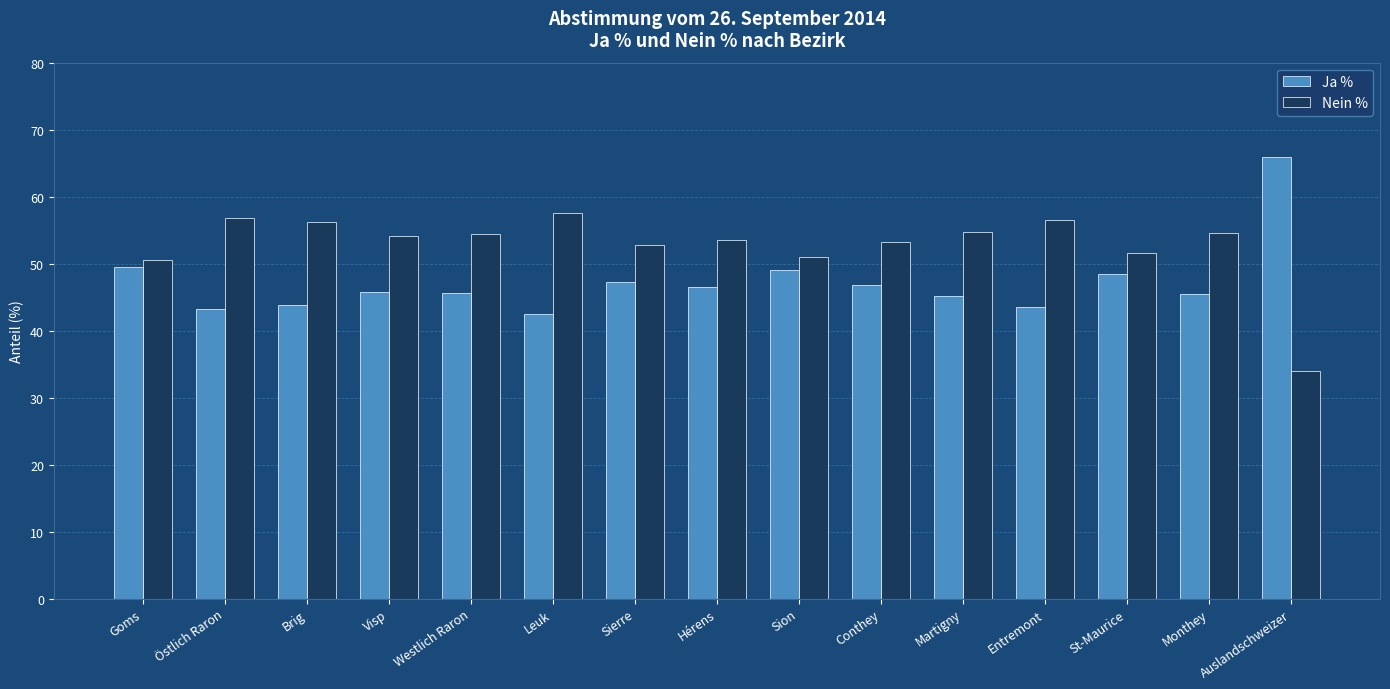

What is the greatest value displayed?

66.0